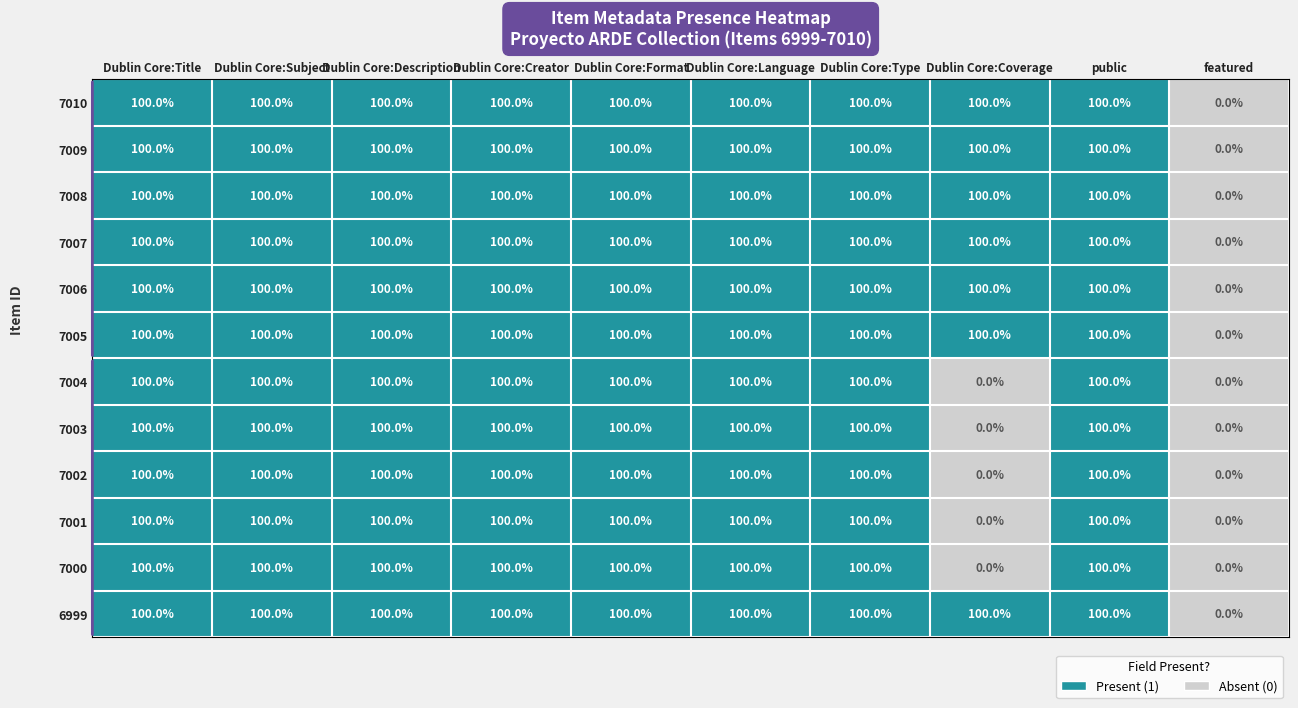

At how many categories does at least one series exceed 7?

9